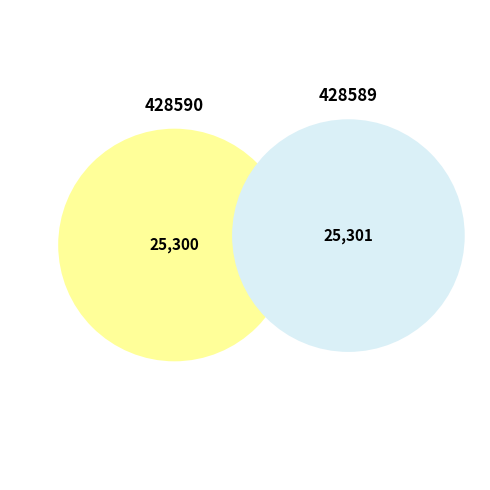

Which has a higher value, 428590 or 428589?

428589